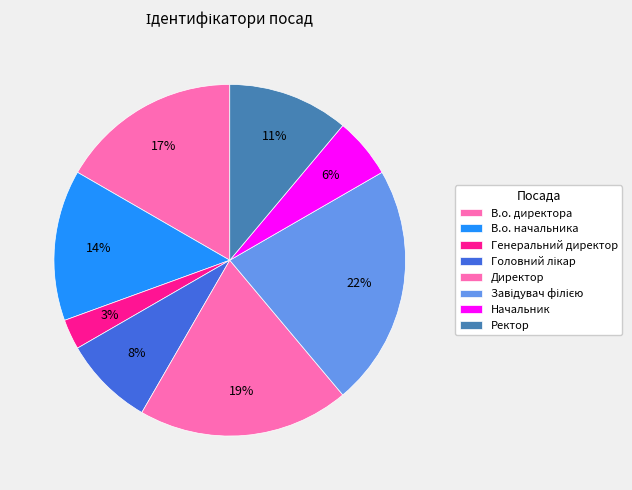

Rank the categories by value from highest to lowest.

Завідувач філією, Директор, В.о. директора, В.о. начальника, Ректор, Головний лікар, Начальник, Генеральний директор